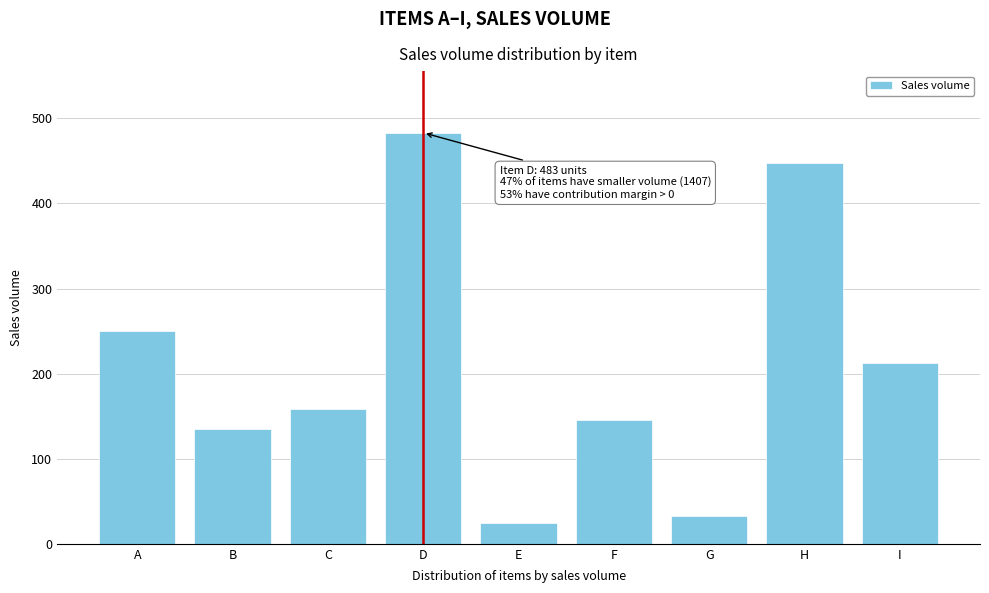

Reading right to left, transcribe all the data shown in this chart.

I=213	H=448	G=33	F=145	E=25	D=483	C=158	B=135	A=250